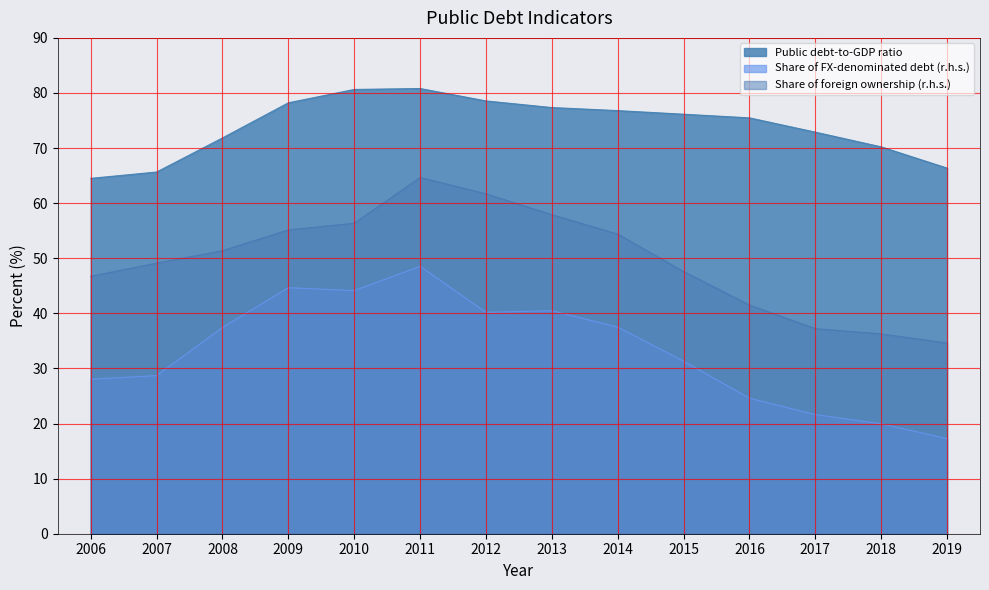

Where is the first local maximum for Public debt-to-GDP ratio?

2011